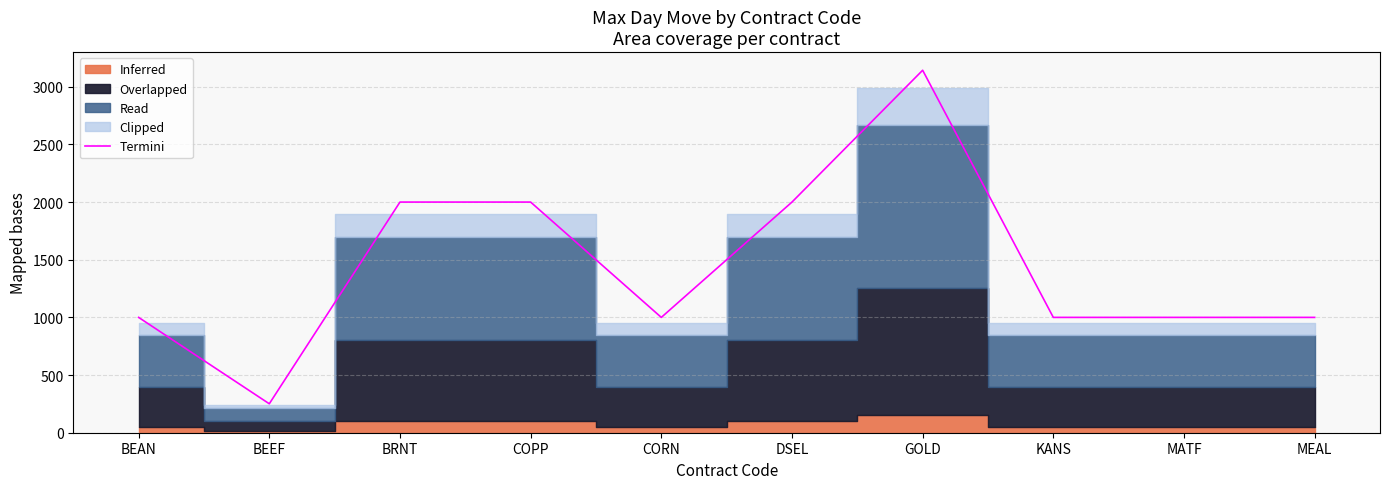

Reading left to right, list all the values displayed in this chart.

1000.0	251.0	2000.0	2000.0	1000.0	2000.0	3143.0	1000.0	1000.0	1000.0